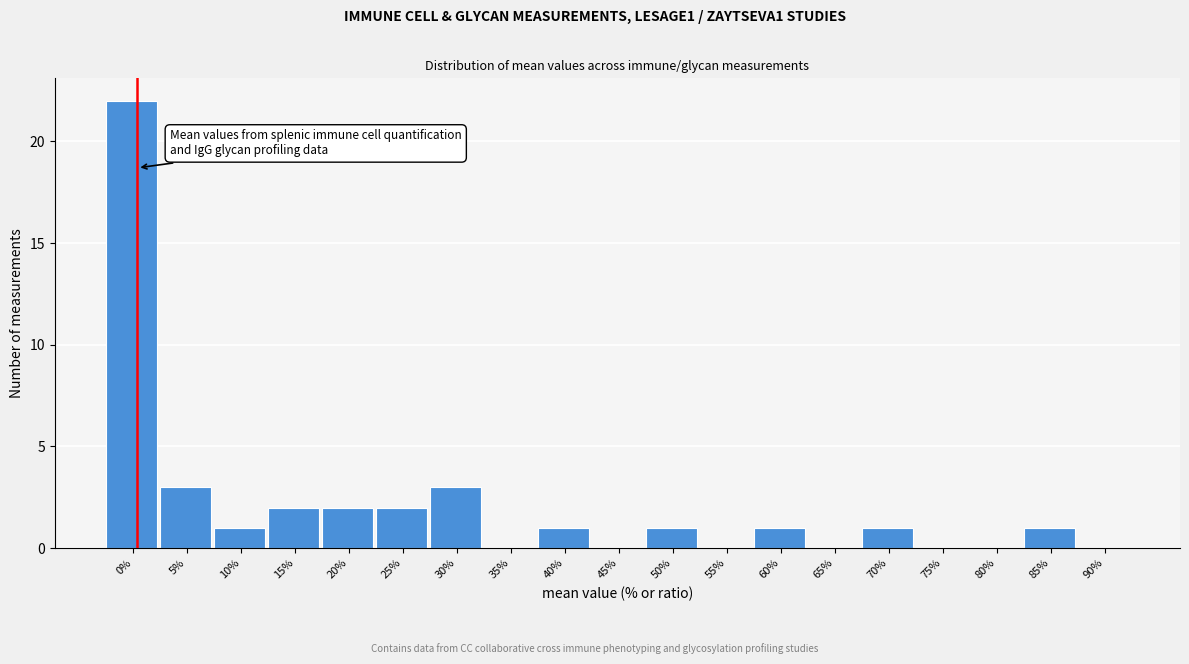

Reading right to left, what are all the values shown in this chart?

90%=0	85%=1	80%=0	75%=0	70%=1	65%=0	60%=1	55%=0	50%=1	45%=0	40%=1	35%=0	30%=3	25%=2	20%=2	15%=2	10%=1	5%=3	0%=22